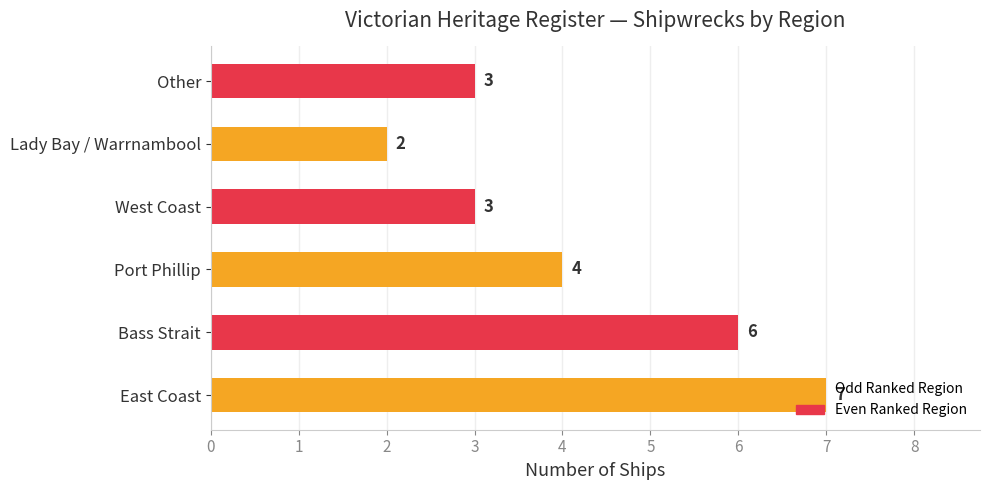

At which label is the value closest to 4?

Port Phillip